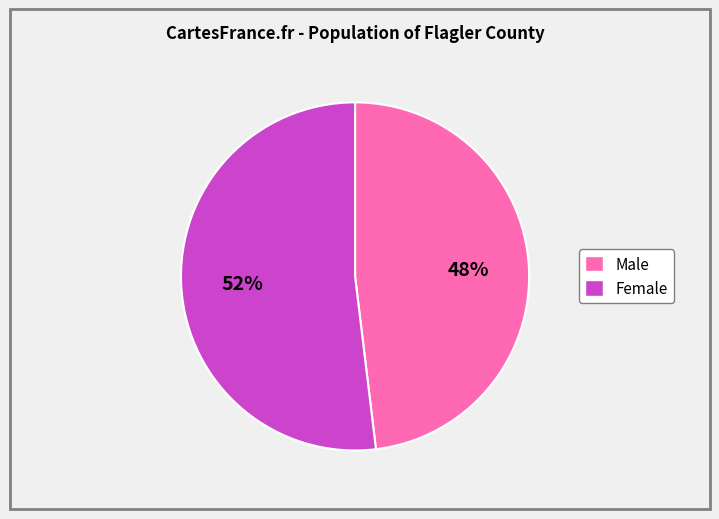

What is the majority slice?

Female